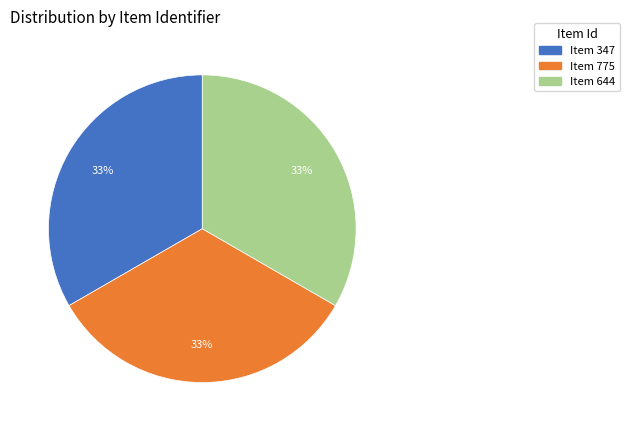

Is there any slice that represents more than half of the pie?

No